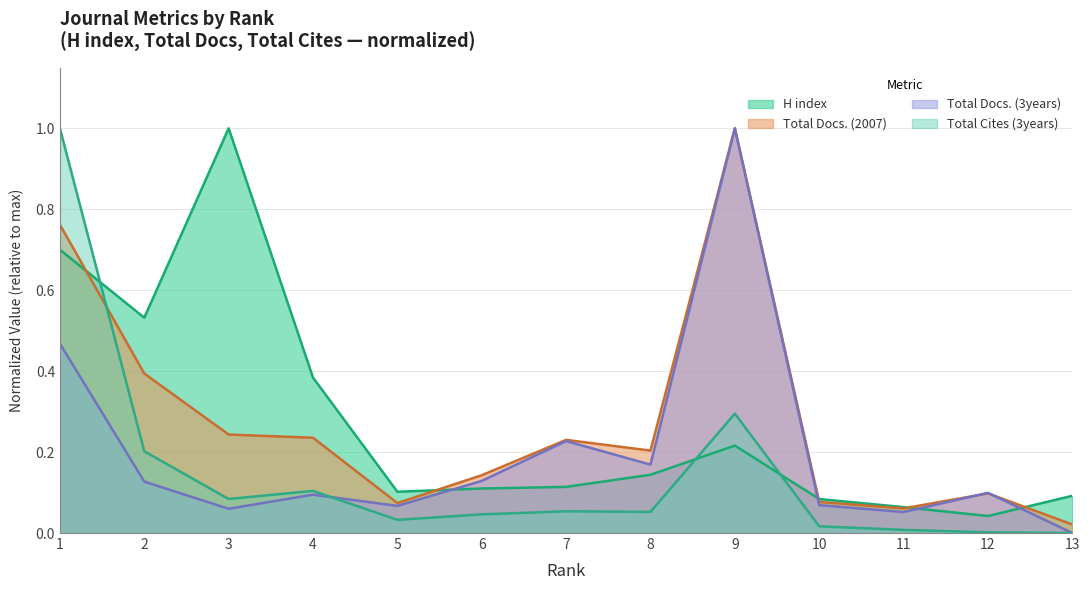

Where is the first local minimum for Total Docs. (2007)?

5